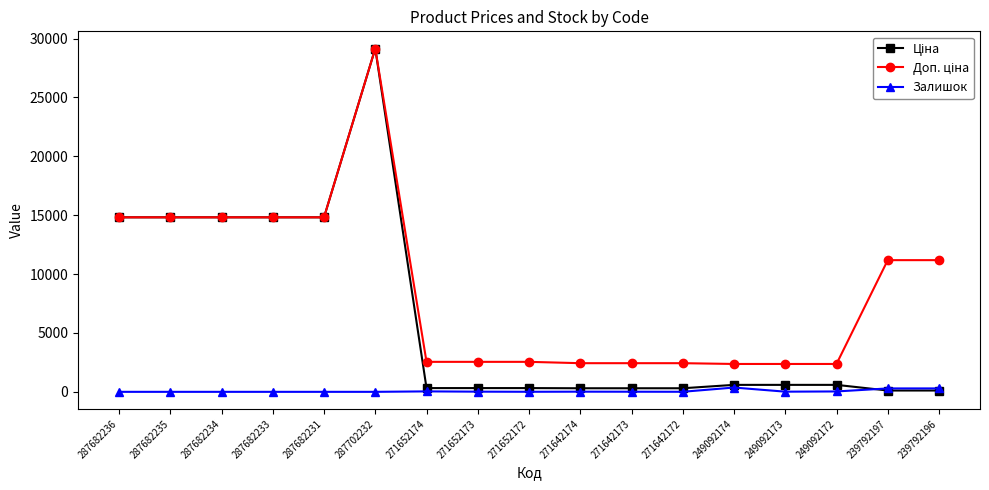

What is the greatest value displayed?

29152.3